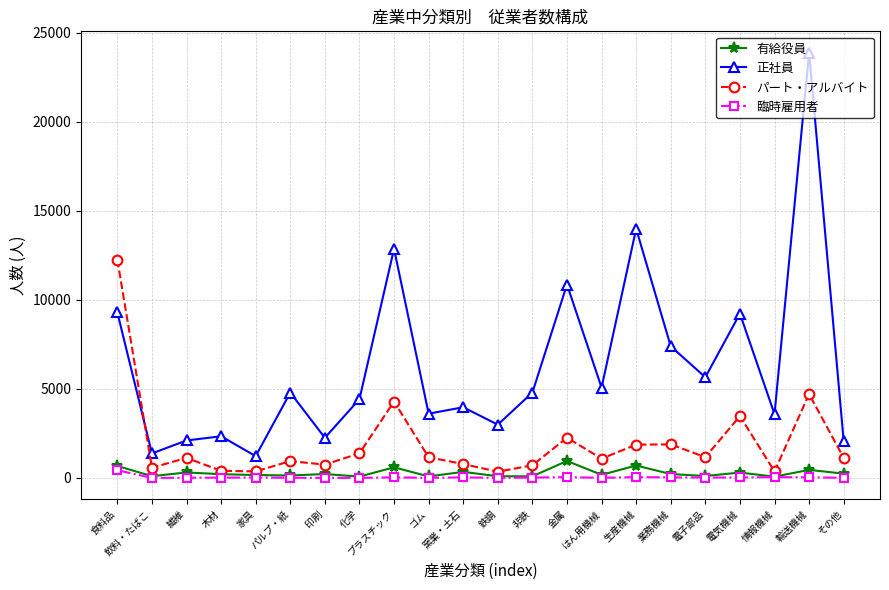

Which series has the largest range (max minus min)?

正社員